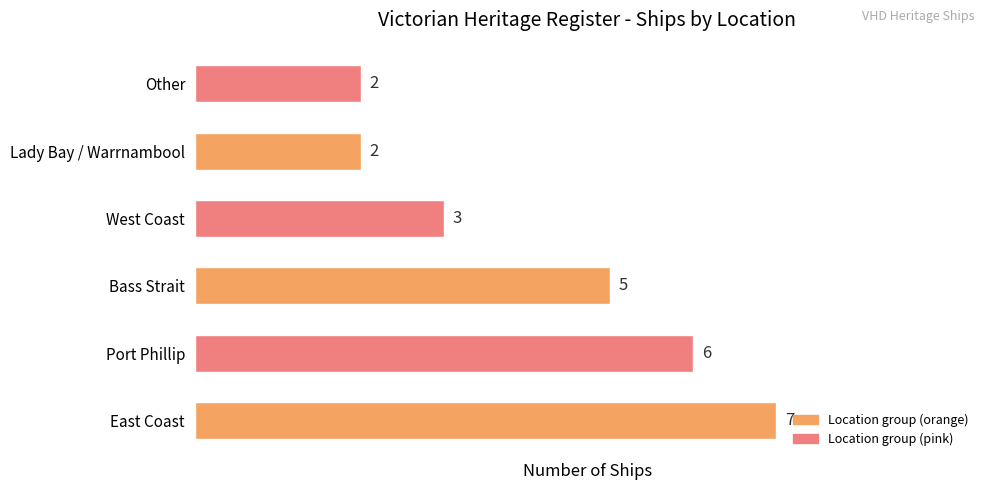

Count the number of data series in this chart.

1